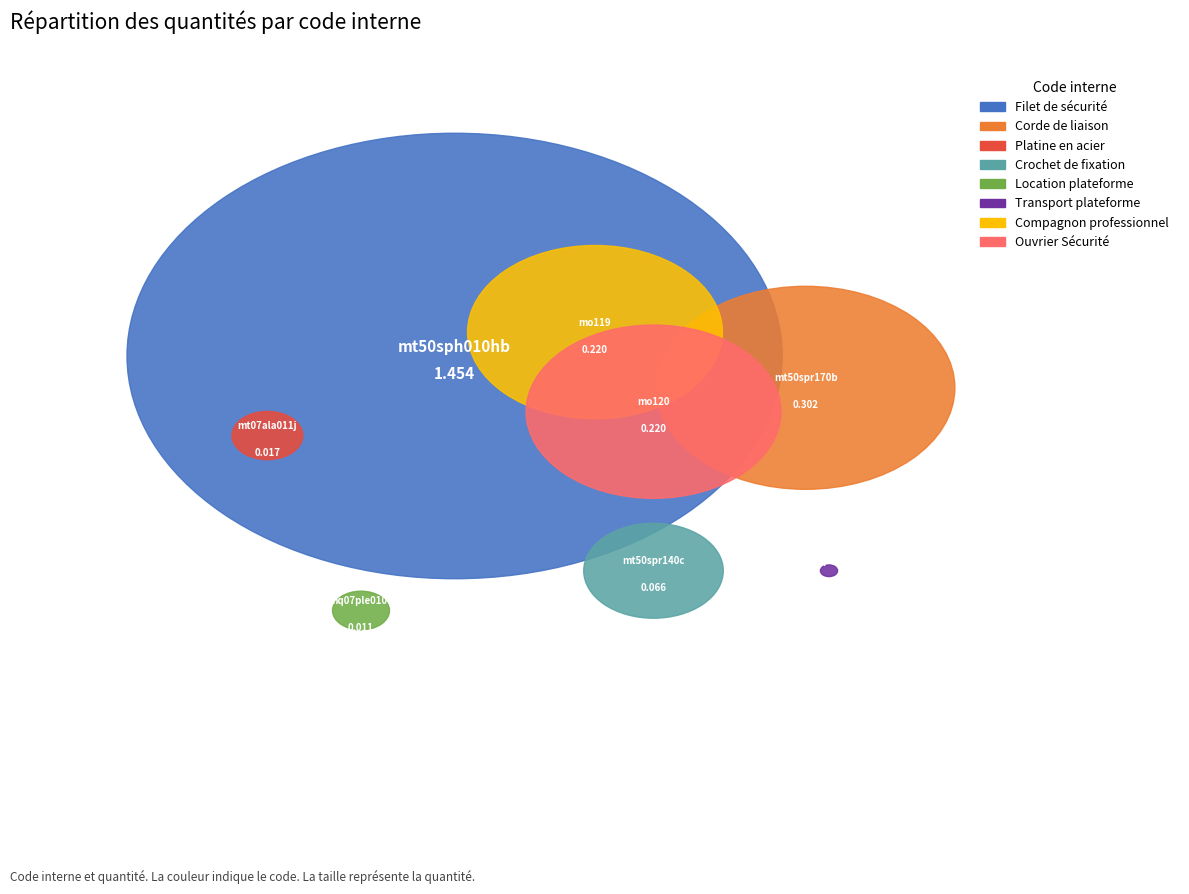

Count the number of slices in the pie.

8